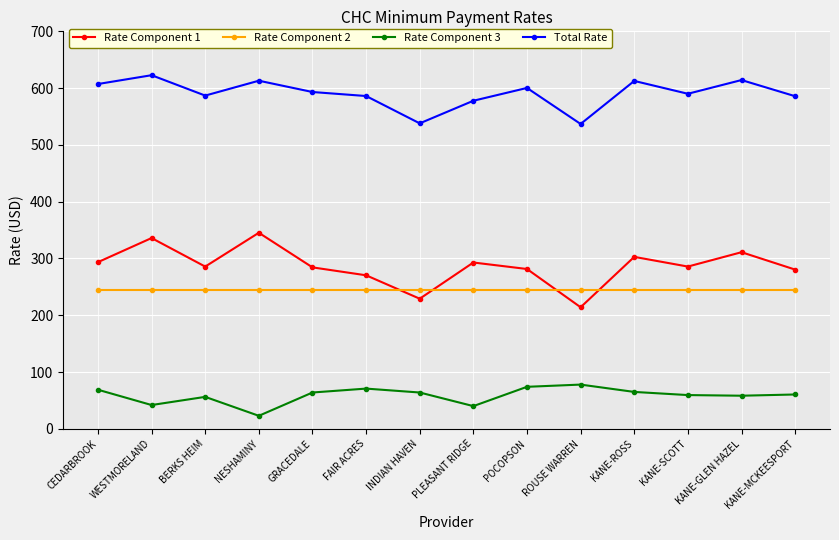

What is the spread (max minus min) of values at BERKS HEIM?

530.5